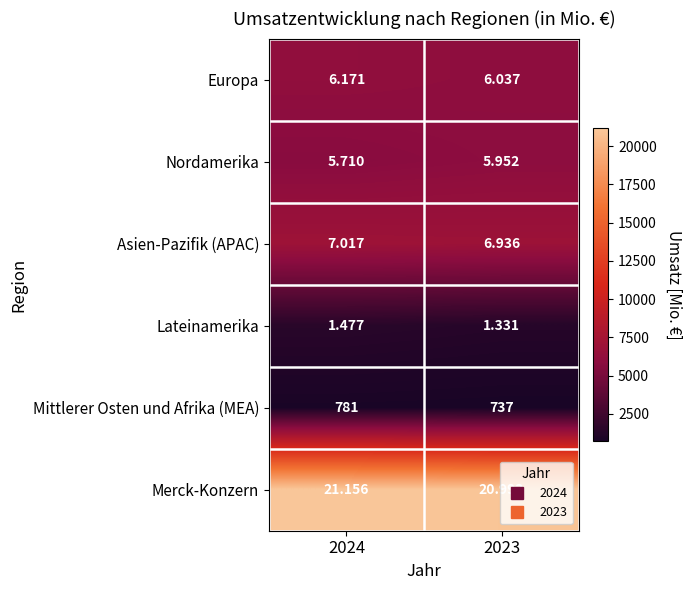

Which series changed the most between 2024 and 2023?

Nordamerika